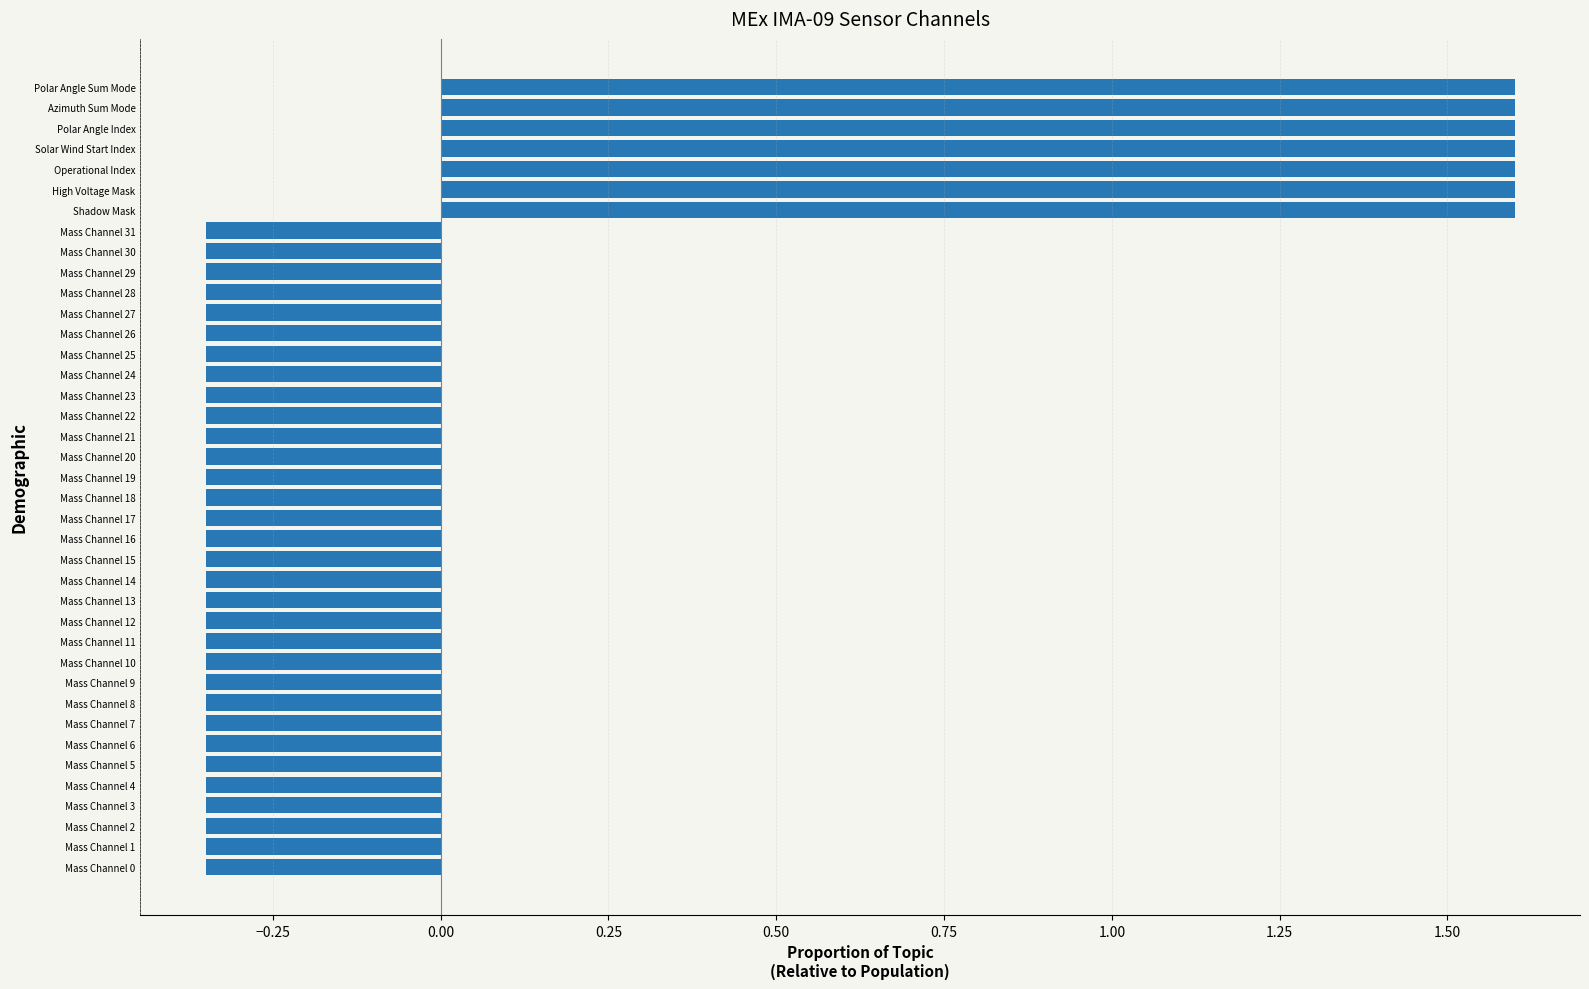

The chart shows a value of -0.6 at Mass Channel 25. True or false?

False